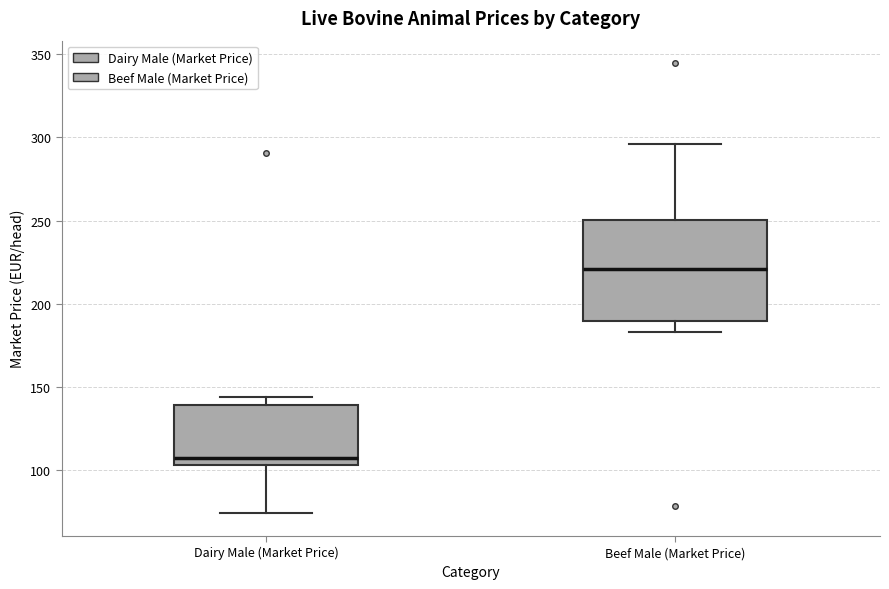

Reading left to right, transcribe this box plot: for each box, give where its median line is, the range the box spans, and where its two whiskers end, as read against the y-axis. The values are not printed on the chart, so give them approximately, as read against the axis.

Dairy Male (Market Price): median 105 (just above the box's lower edge), box 105 to 140, whiskers 75 to 145
Beef Male (Market Price): median 220, box 190 to 250, whiskers 185 to 295